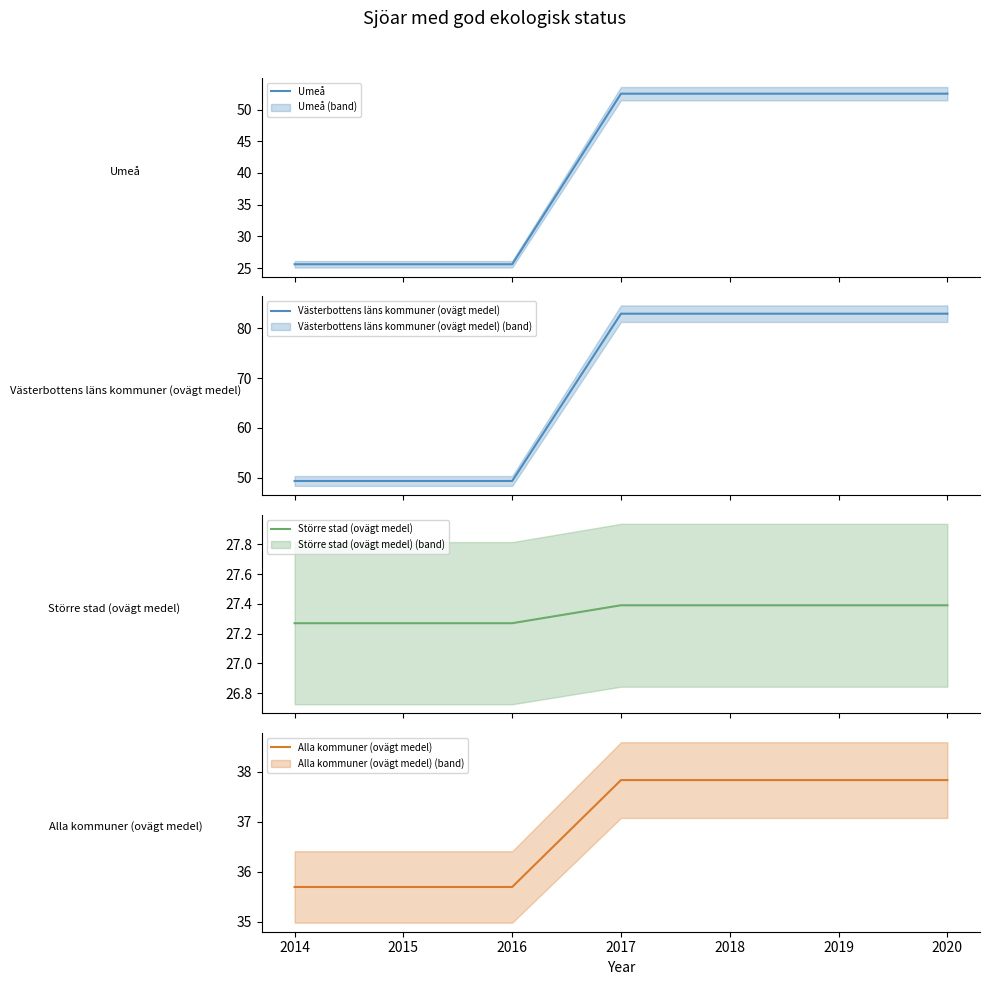

What is the value of the Större stad (ovägt medel) point at the 1st from the left?

27.3